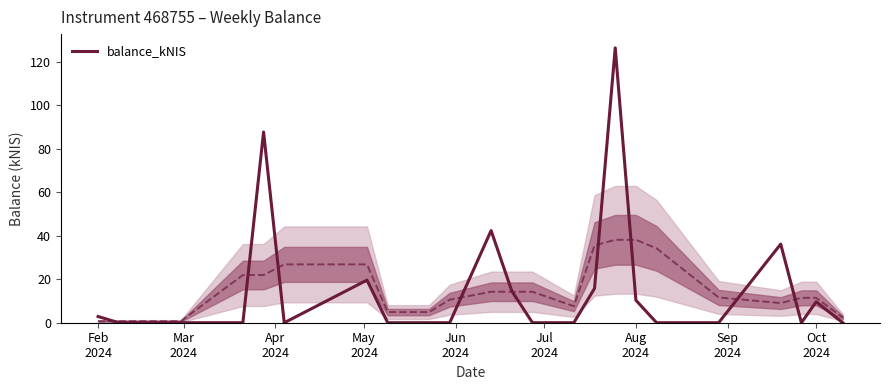

What is the highest value of the balance_kNIS series?

126.4